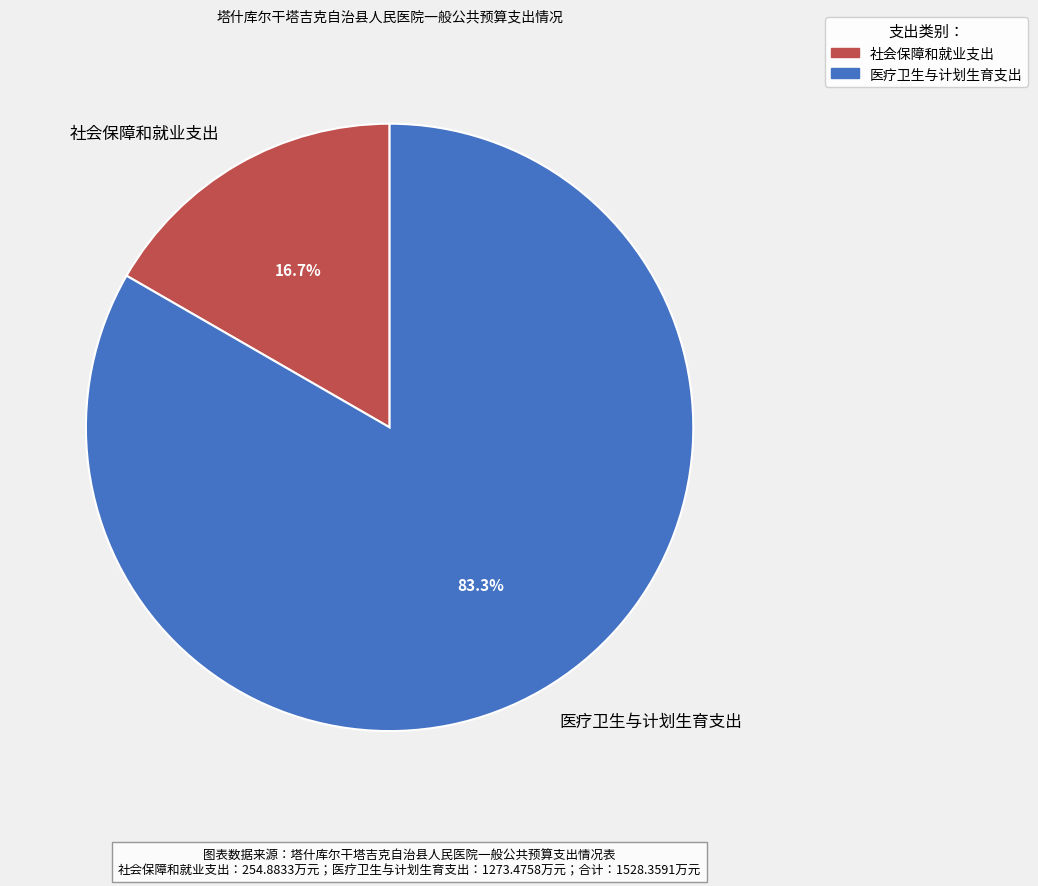

Which has a higher value, 社会保障和就业支出 or 医疗卫生与计划生育支出?

医疗卫生与计划生育支出